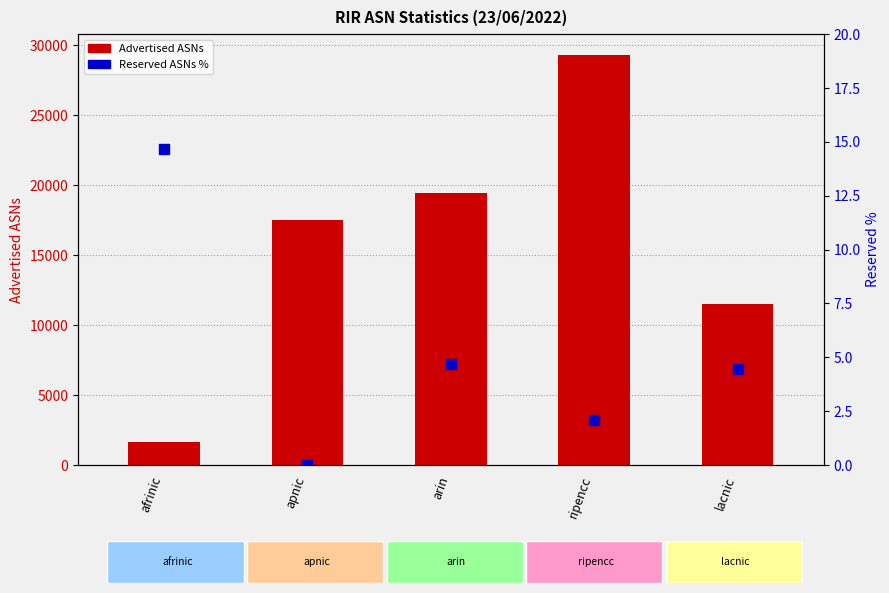

At how many categories does at least one series exceed 5360?

4